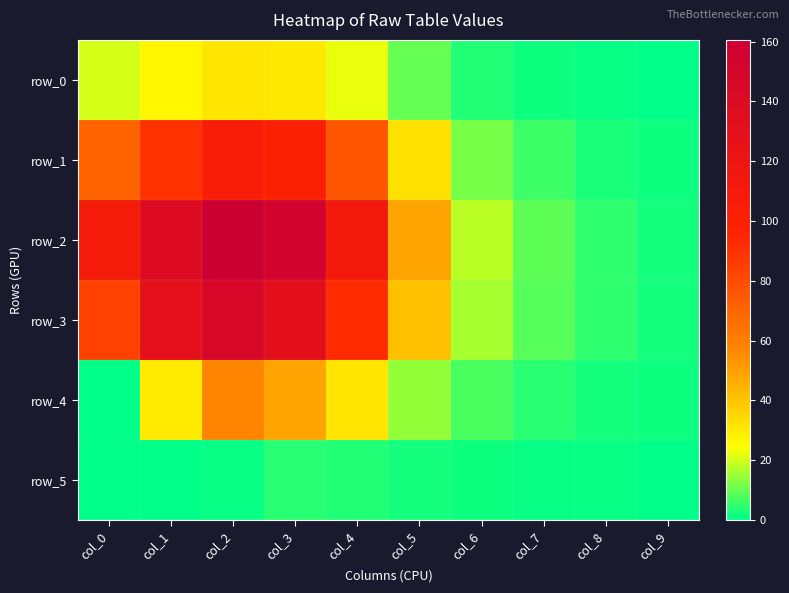

Reading right to left, list all the values displayed in this chart.

row_0: 0.4	0.9	1.7	3.4	9.7	22.1	30.3	30.8	26.4	20.4
row_1: 1.5	3.1	5.7	11.8	32.5	75.5	101.5	105.3	89.7	70.3
row_2: 2.4	4.8	8.9	17.7	48.8	111.8	153.0	160.6	138.9	109.5
row_3: 2.3	4.7	8.4	16.1	40.8	92.6	131.5	146.3	130.0	83.7
row_4: 1.3	2.4	4.1	7.0	14.3	31.3	48.6	57.2	30.1	0.5
row_5: 0.4	0.7	1.0	1.5	2.2	3.4	3.9	0.9	0.0	0.0